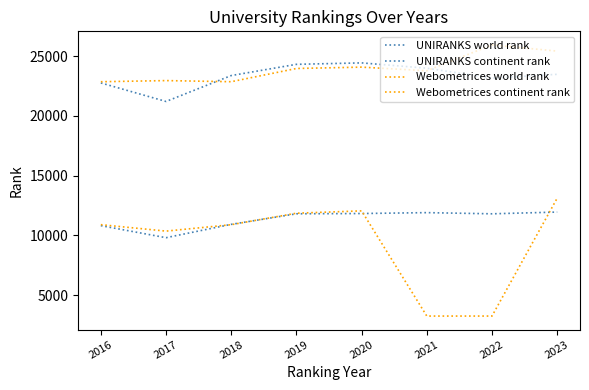

In UNIRANKS continent rank, how many points are lower than both neighbors (excluding endpoints)?

2